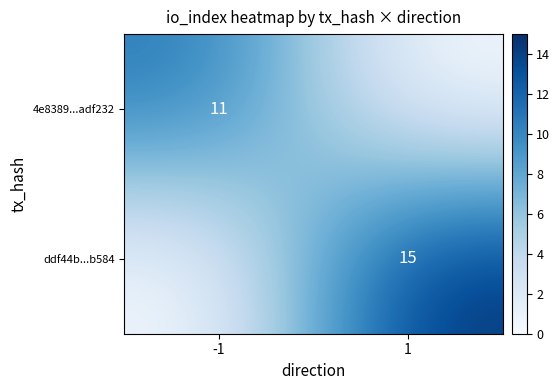

The ddf44b...b584 series shows 4 at 1. True or false?

False